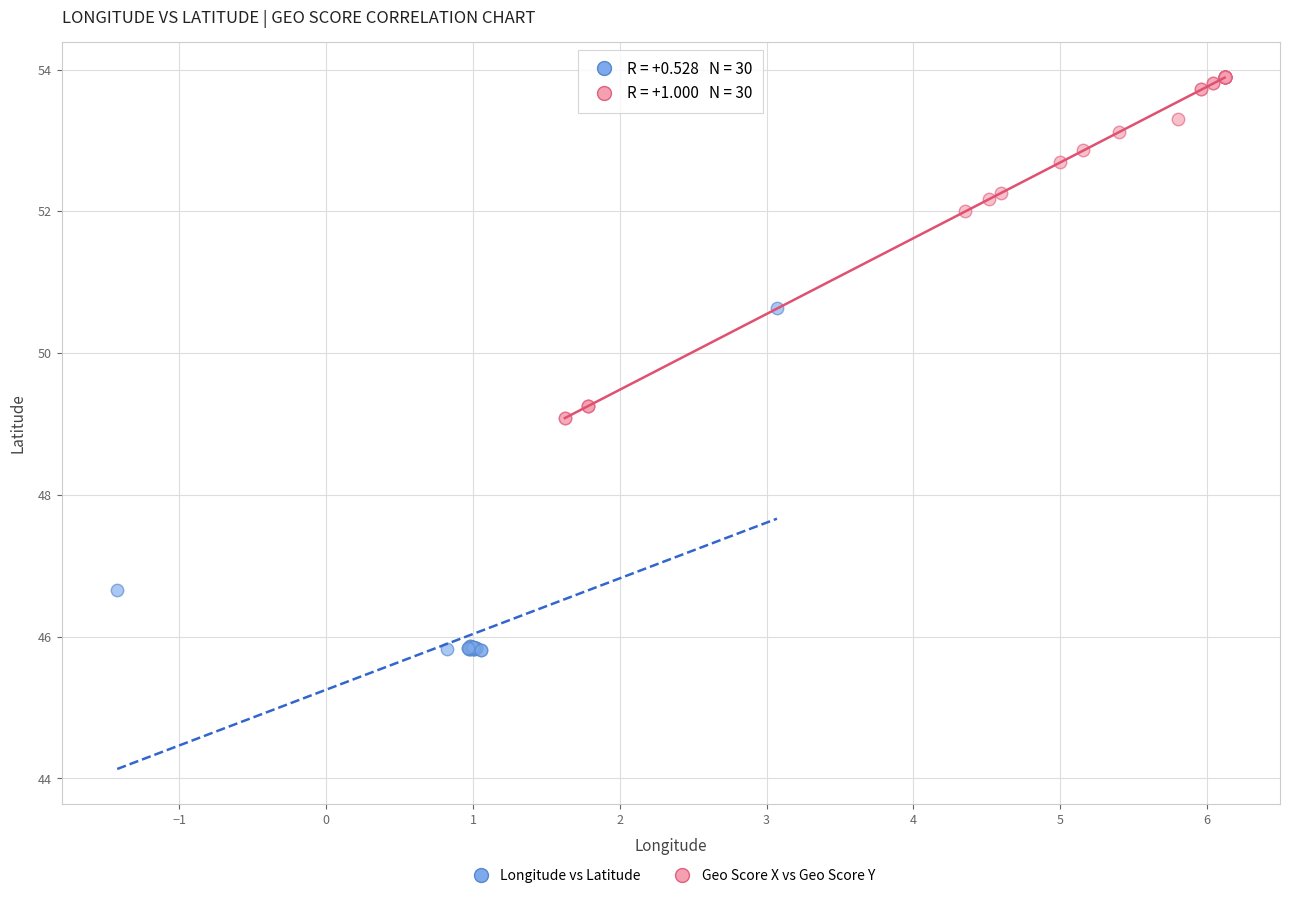

Which series reaches the maximum Y coordinate?

Geo Score X vs Geo Score Y